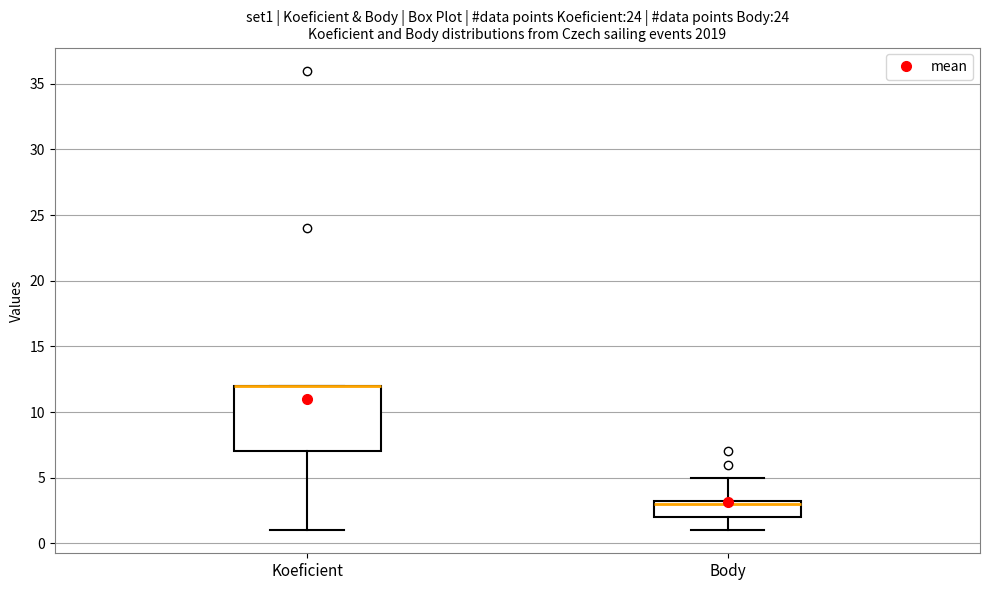

Reading left to right, read every box against the y-axis: the position of its median line, the range the box covers, and the ends of its whiskers. The values are not printed on the chart, so give them approximately, as read against the axis.

Koeficient: median 12.0 (drawn on the box's upper edge), box 7.0 to 12.0, whiskers 1.0 to 12.0
Body: median 3.0, box 2.0 to 3.5, whiskers 1.0 to 5.0